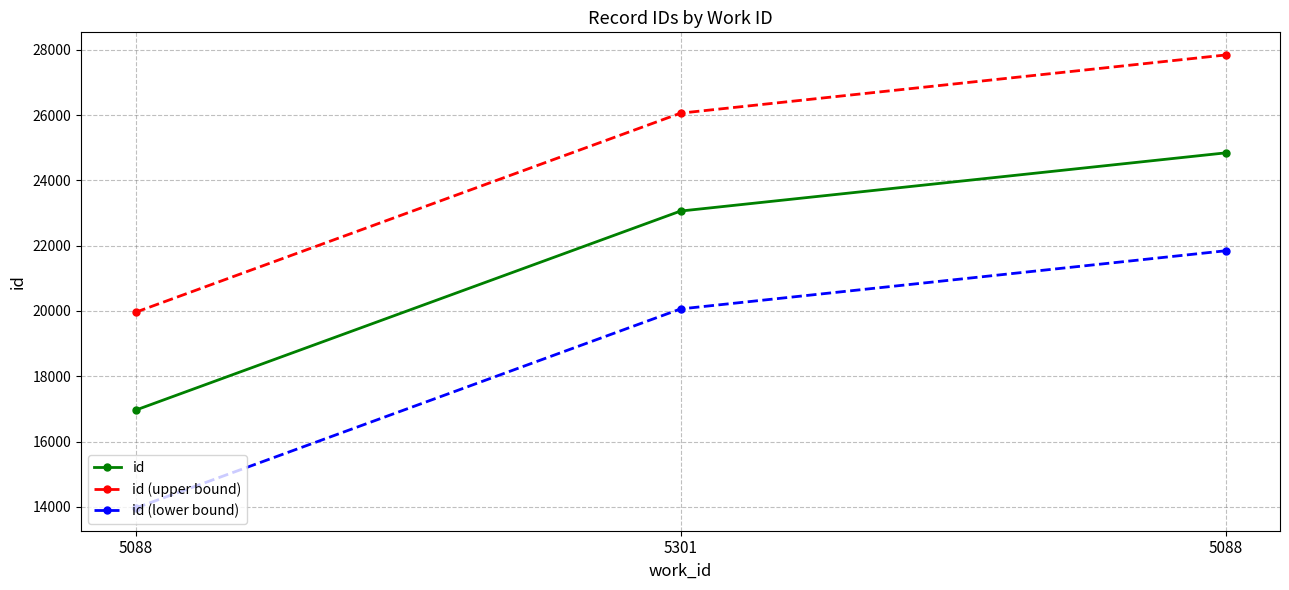

Which series has the largest range (max minus min)?

id